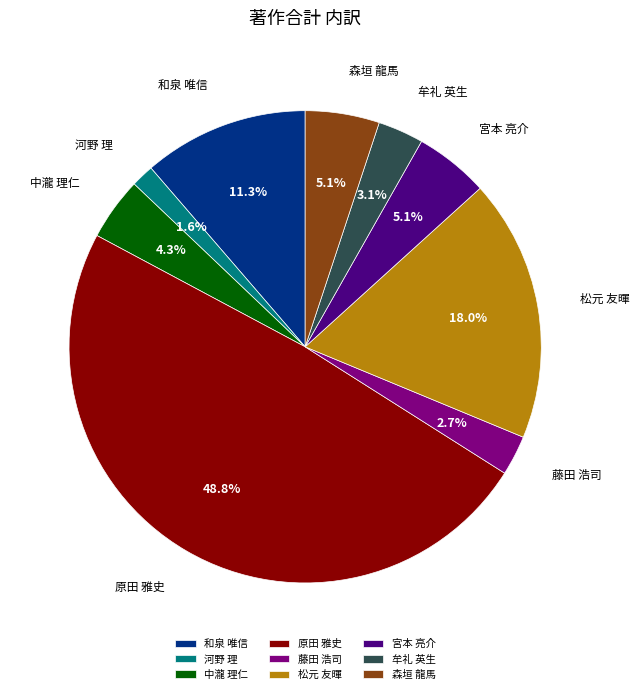

How many segments does this pie chart have?

9